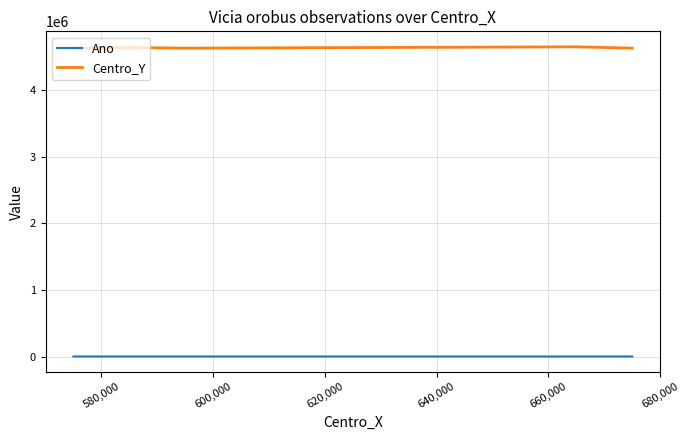

True or false: Ano and Centro_Y intersect in this chart.

False